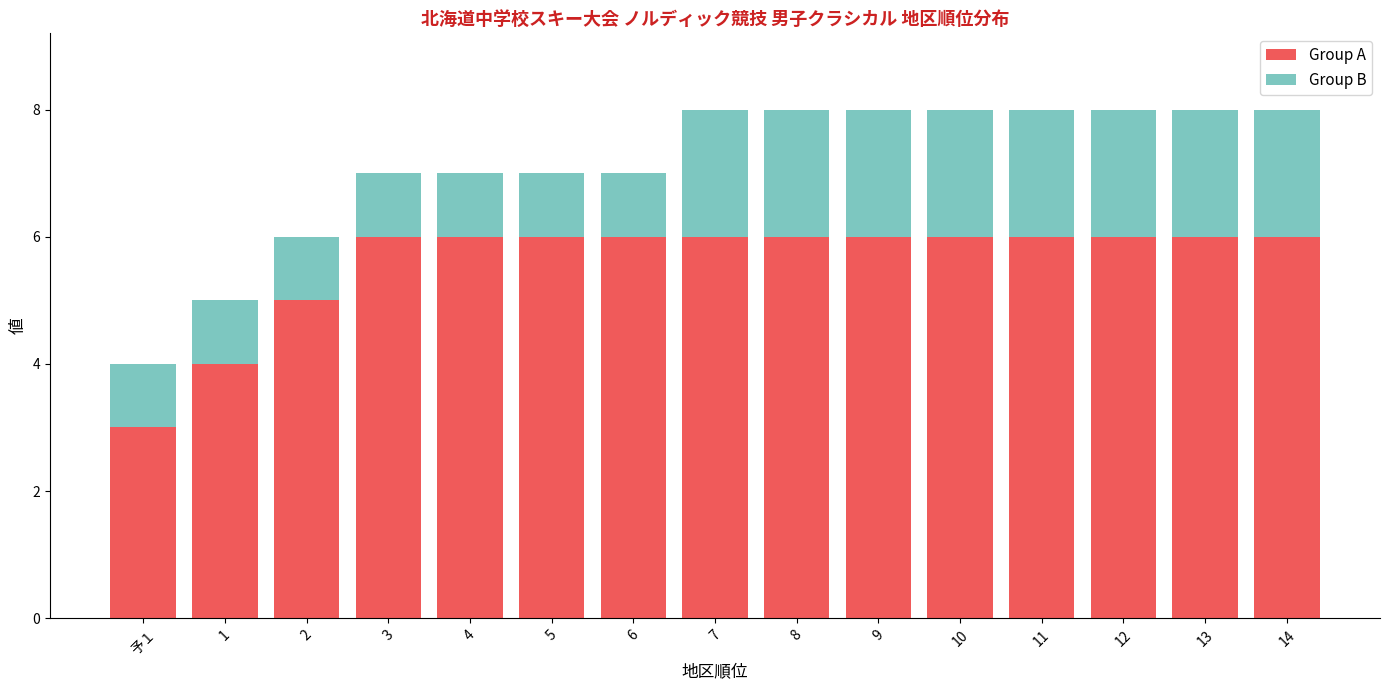

What is the lowest value of the Group A series?

3